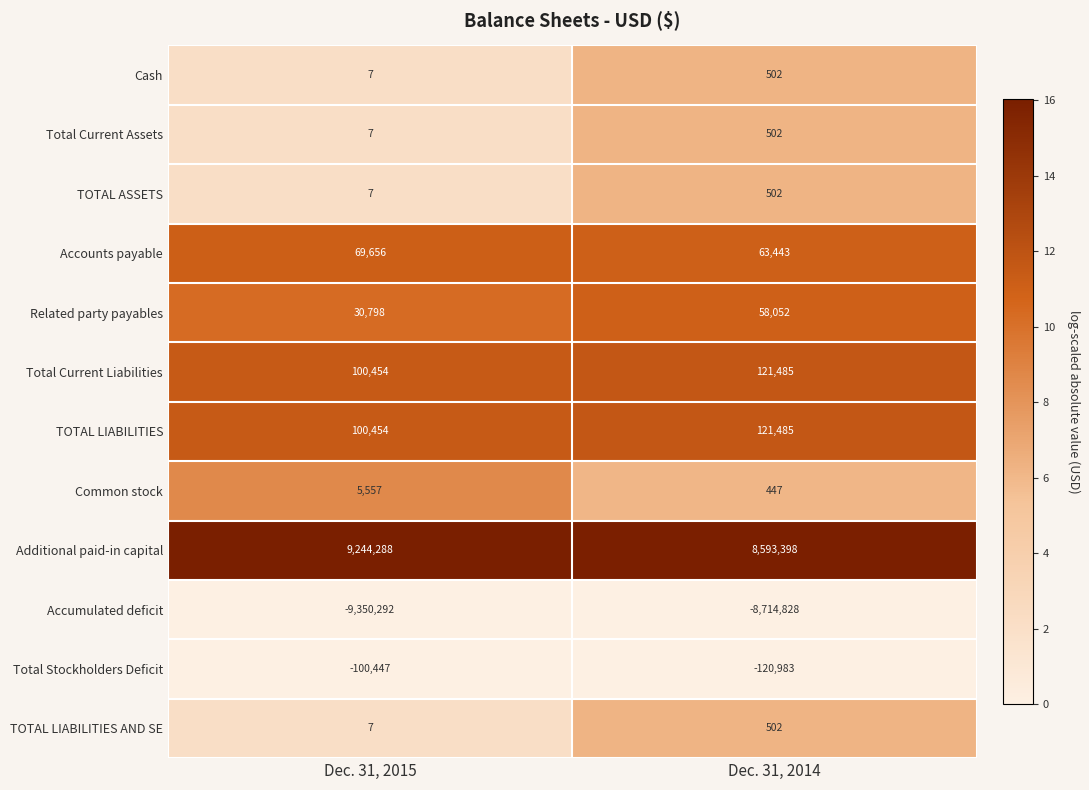

Between Dec. 31, 2015 and Dec. 31, 2014, which series saw the biggest shift?

Additional paid-in capital